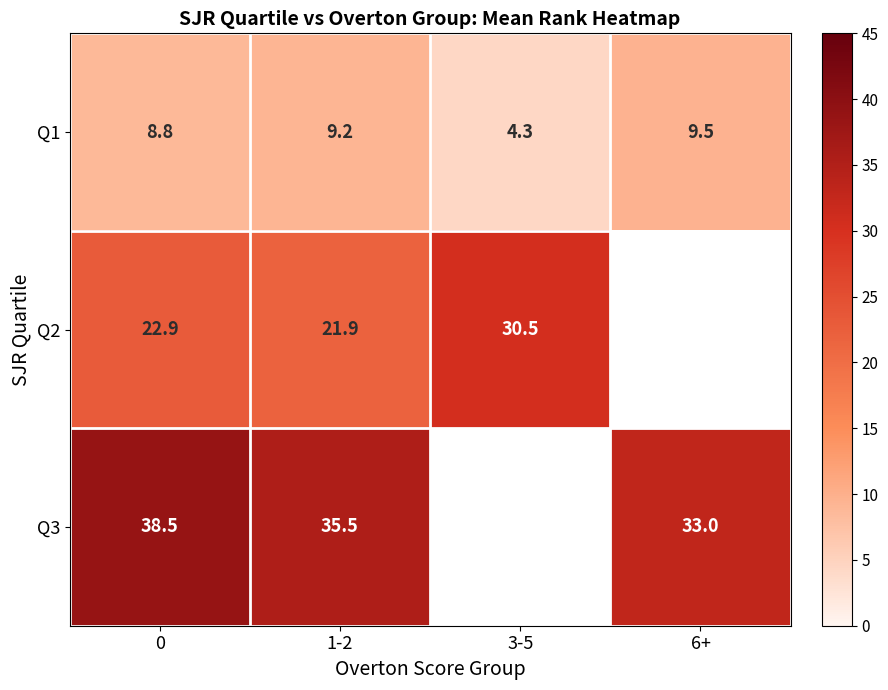

What is the difference between the row_0 values at 1-2 and 3-5?

4.8